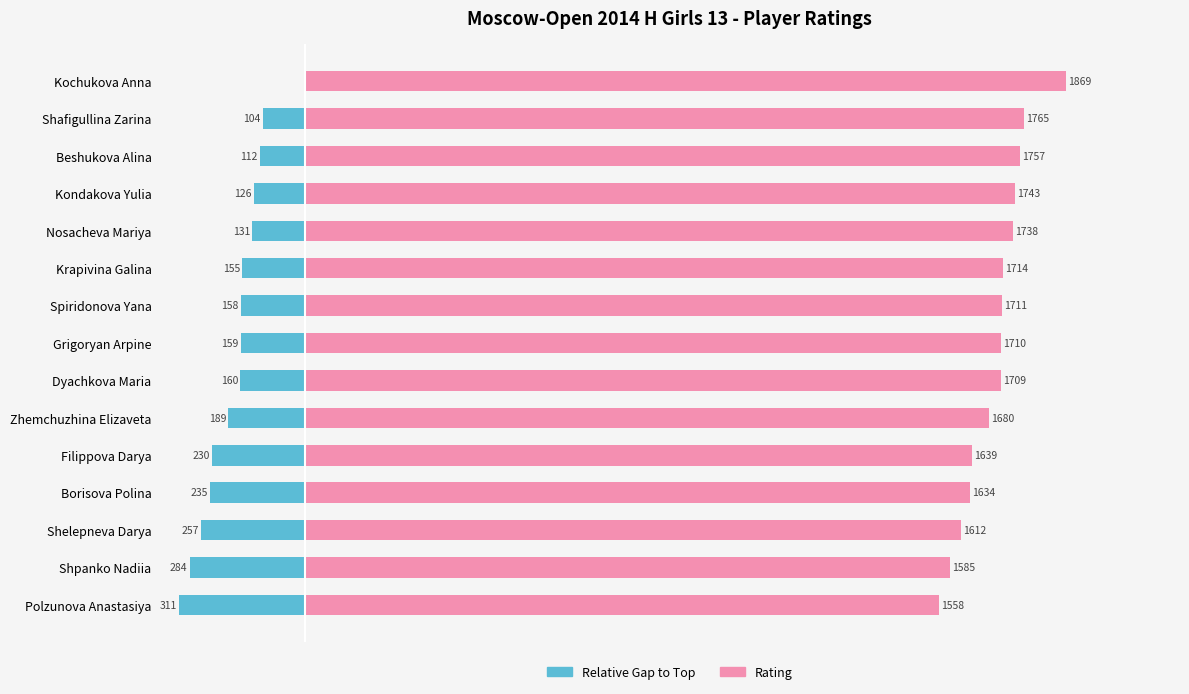

Count the number of categories in the chart.

15